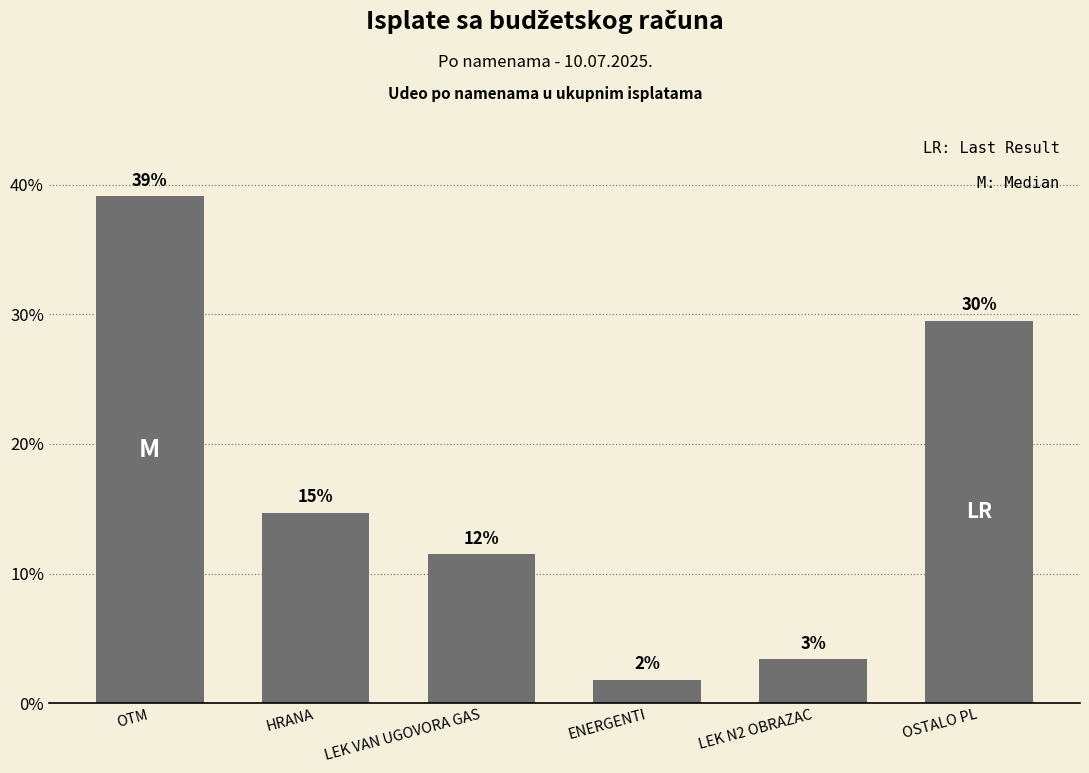

How many bars are there in total?

6